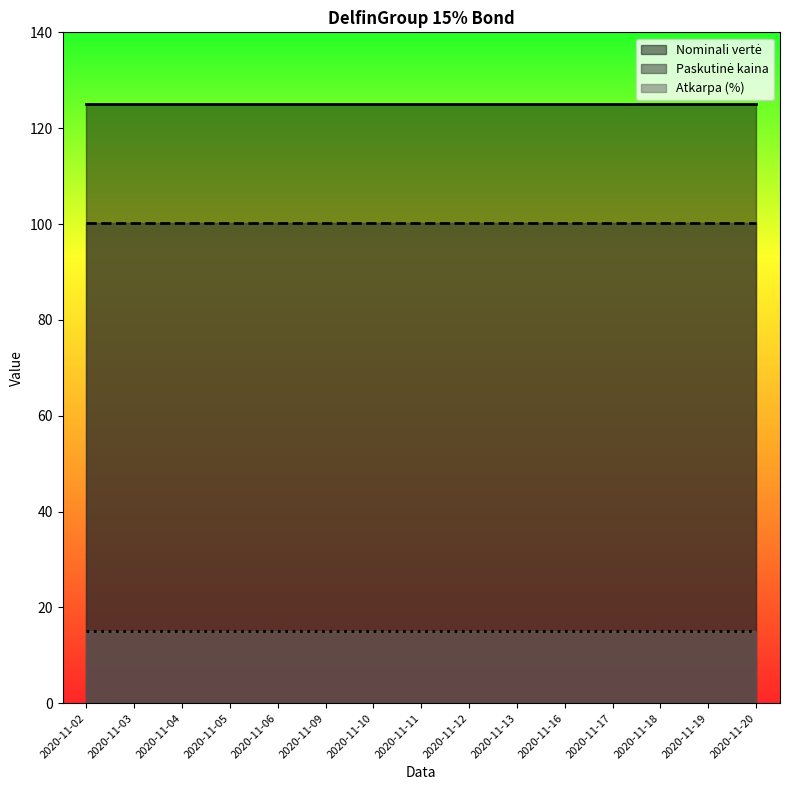

What is the smallest value displayed?

15.0